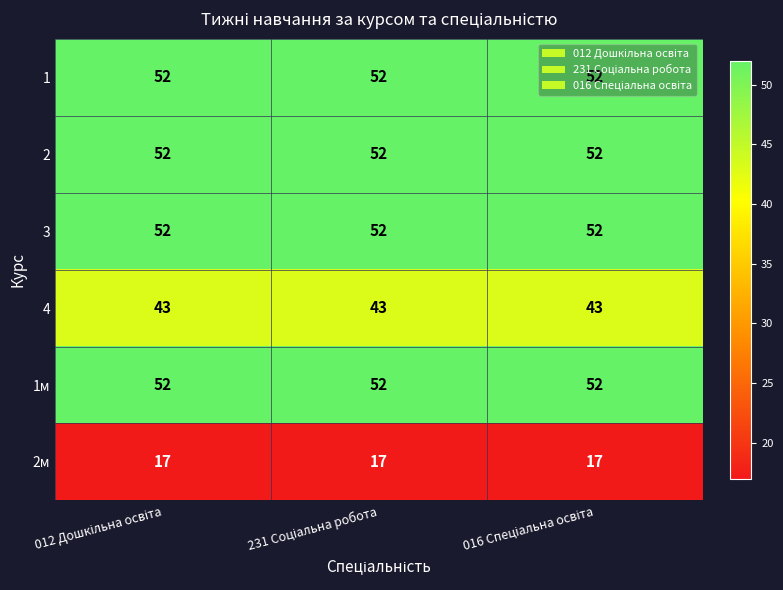

What is the average value of the 1 series?

52